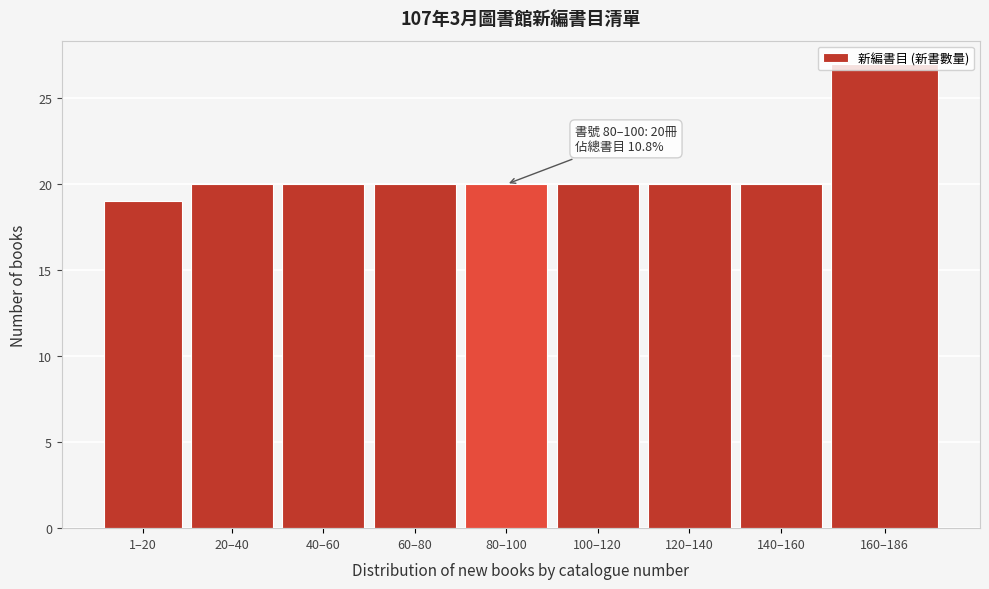

What value does the data have at 80–100?

20